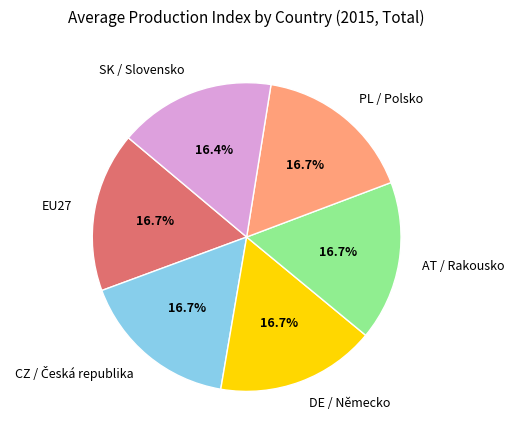

What percentage do SK / Slovensko and DE / Německo together represent?

33.1%